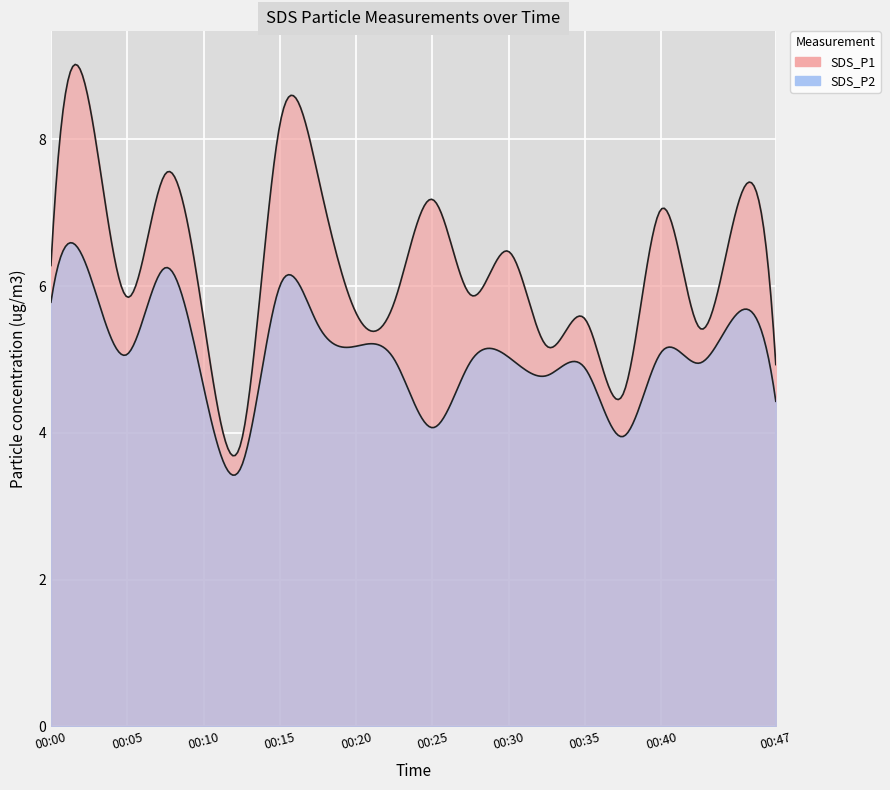

Does the chart display data point markers on the line(s)?

No